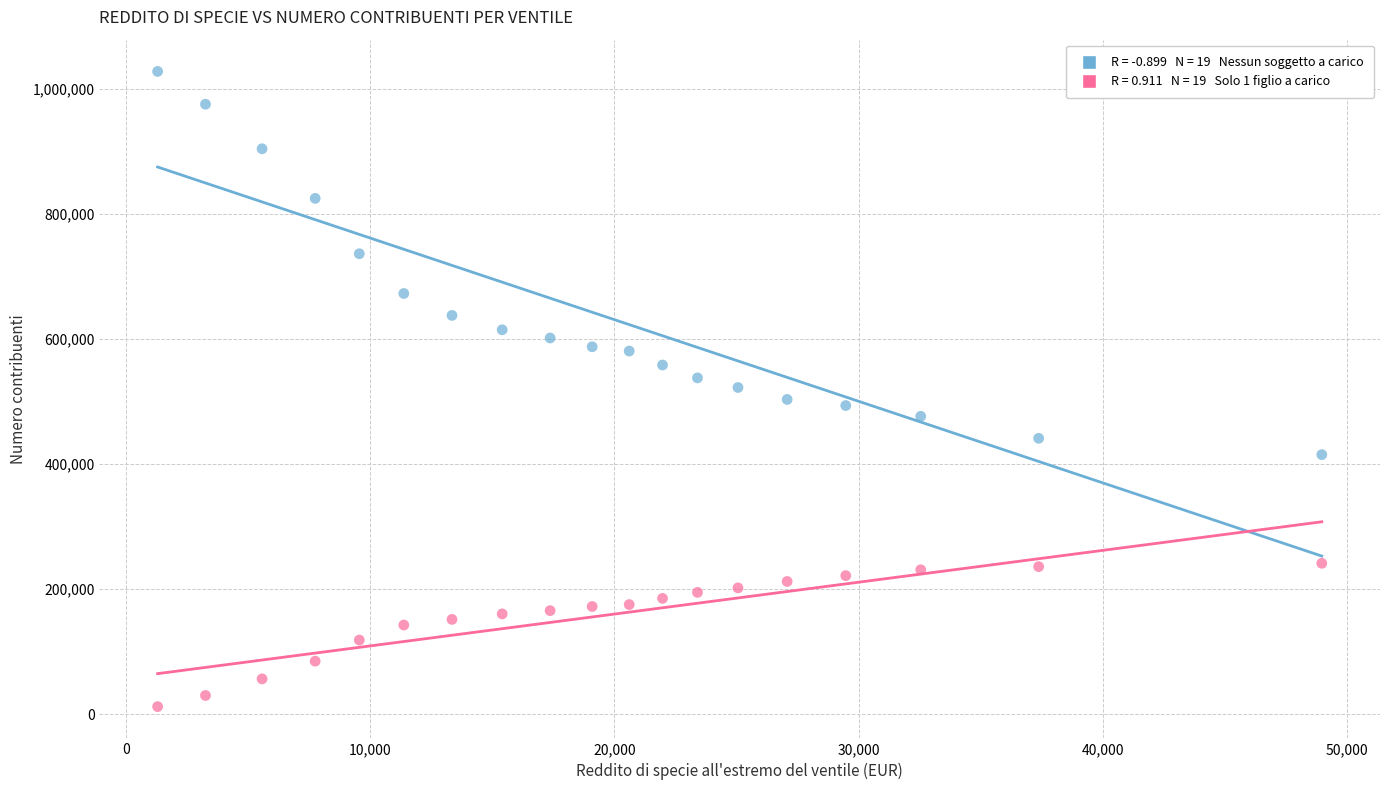

Across all data points, what is the range of X values (max minus min)?

47676